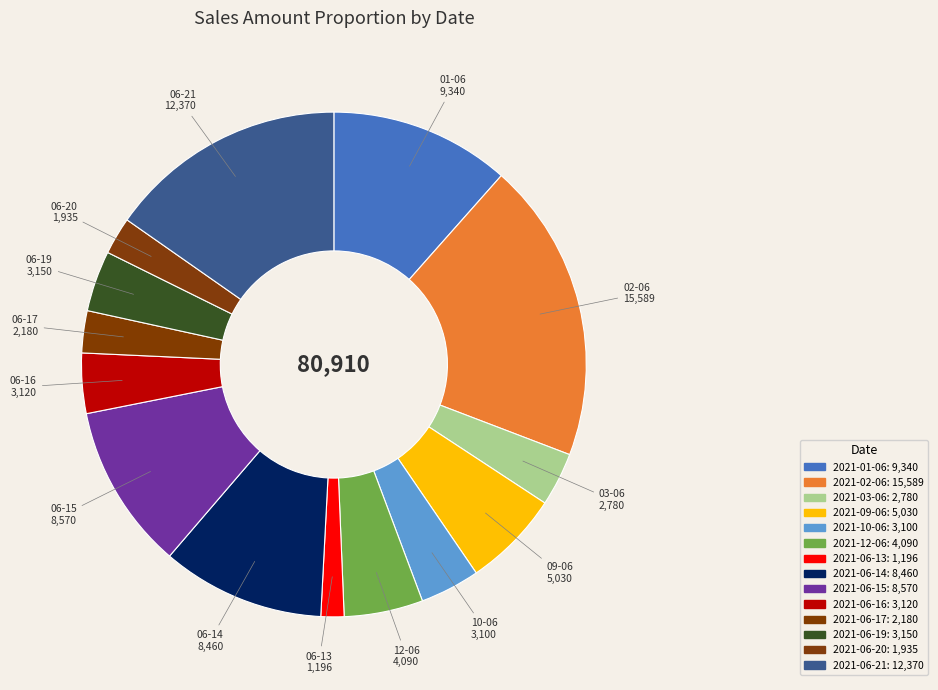

To the nearest percent, what is the average slice percentage?

7%